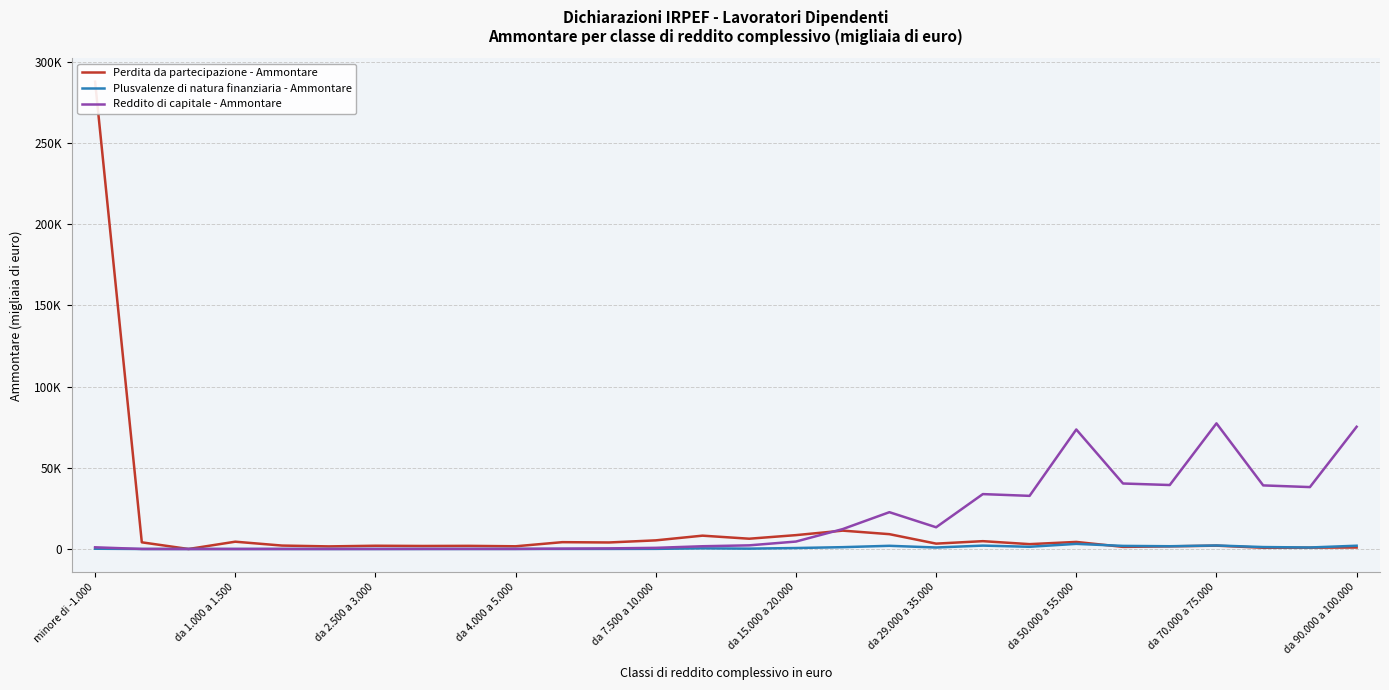

How many interior local peaks does the Plusvalenze di natura finanziaria - Ammontare series have?

6